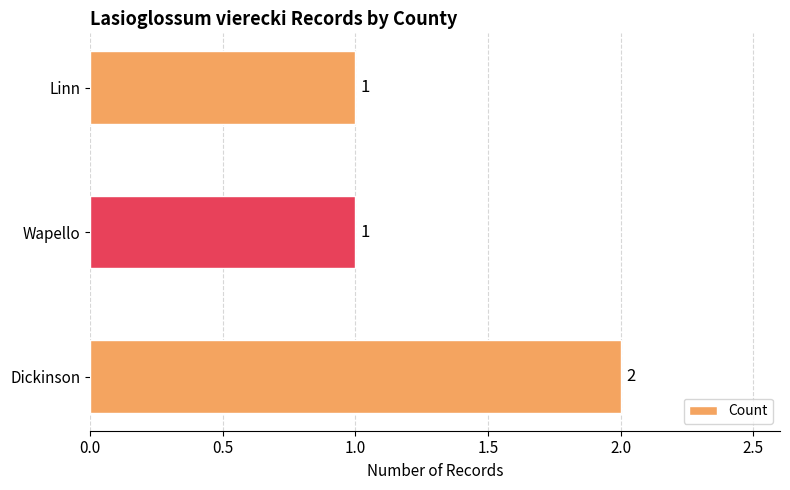

What is the minimum value shown in the chart?

1